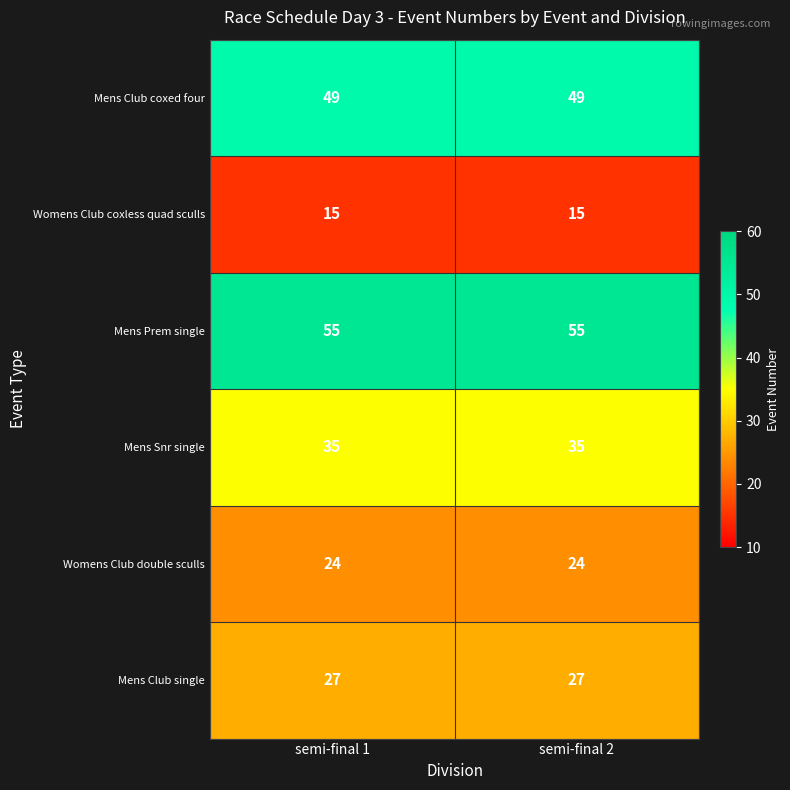

Reading right to left, extract all data points from this chart.

Mens Club coxed four: 49	49
Womens Club coxless quad sculls: 15	15
Mens Prem single: 55	55
Mens Snr single: 35	35
Womens Club double sculls: 24	24
Mens Club single: 27	27